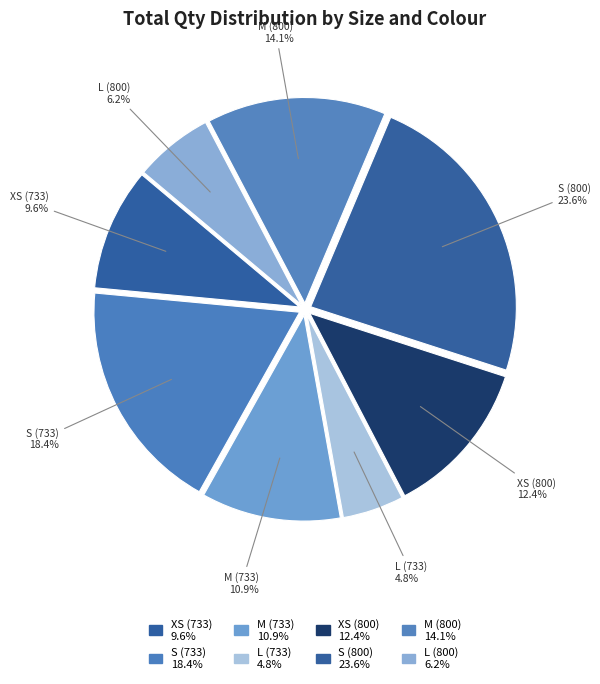

Rank the categories by value from highest to lowest.

S (800), S (733), M (800), XS (800), M (733), XS (733), L (800), L (733)